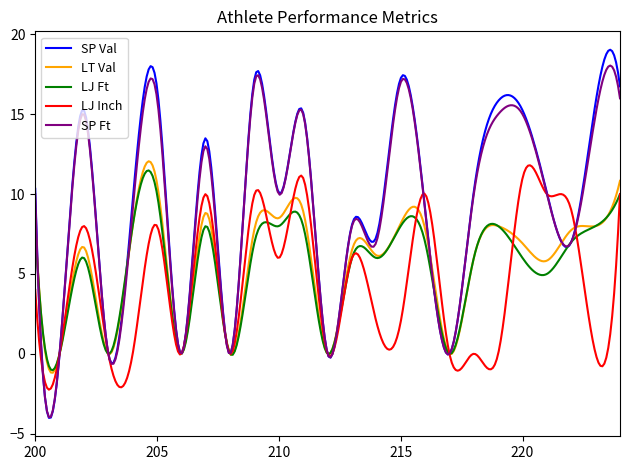

What is the maximum value shown in the chart?

19.0